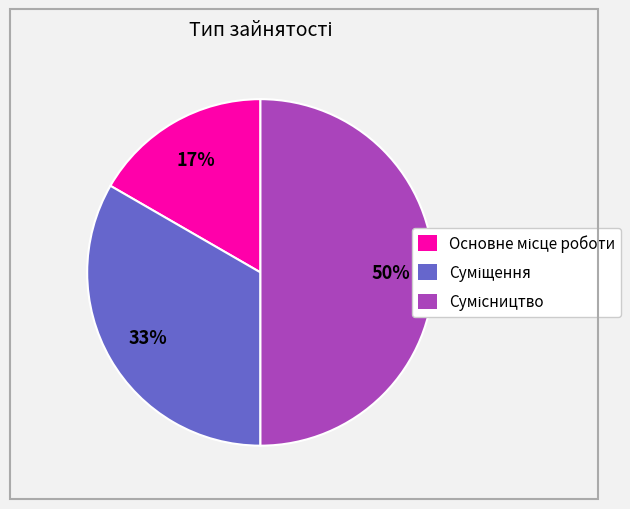

To the nearest percent, what is the average slice percentage?

33%